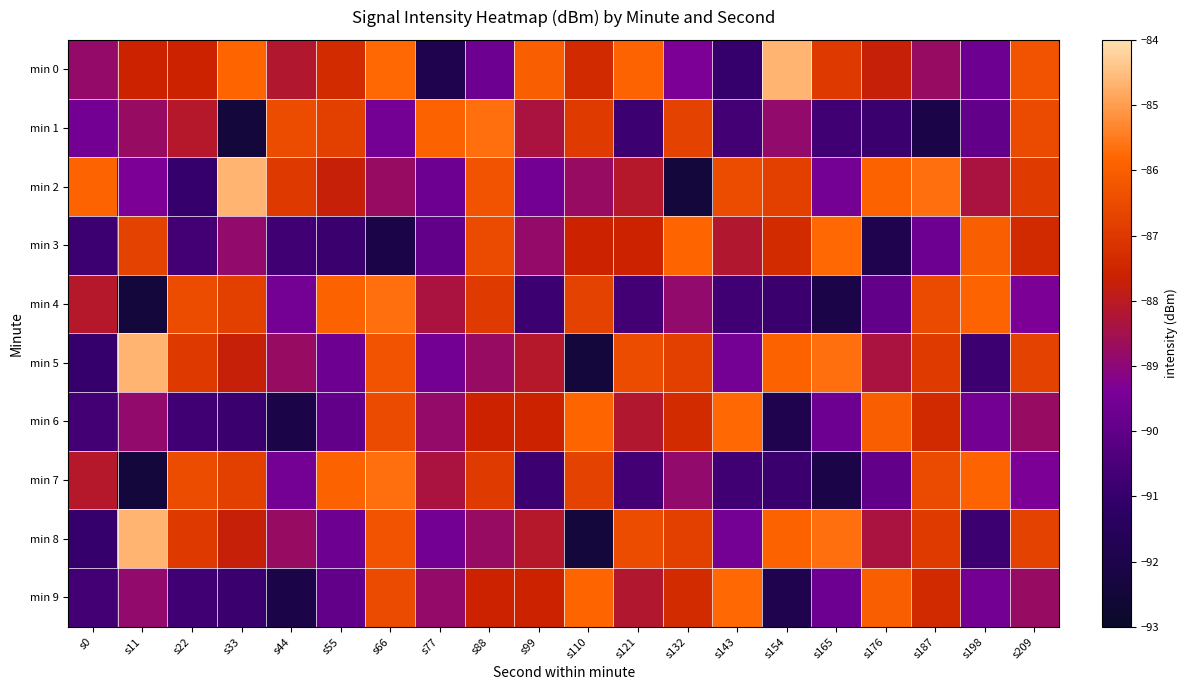

Which series has the largest total across all categories?

min 0